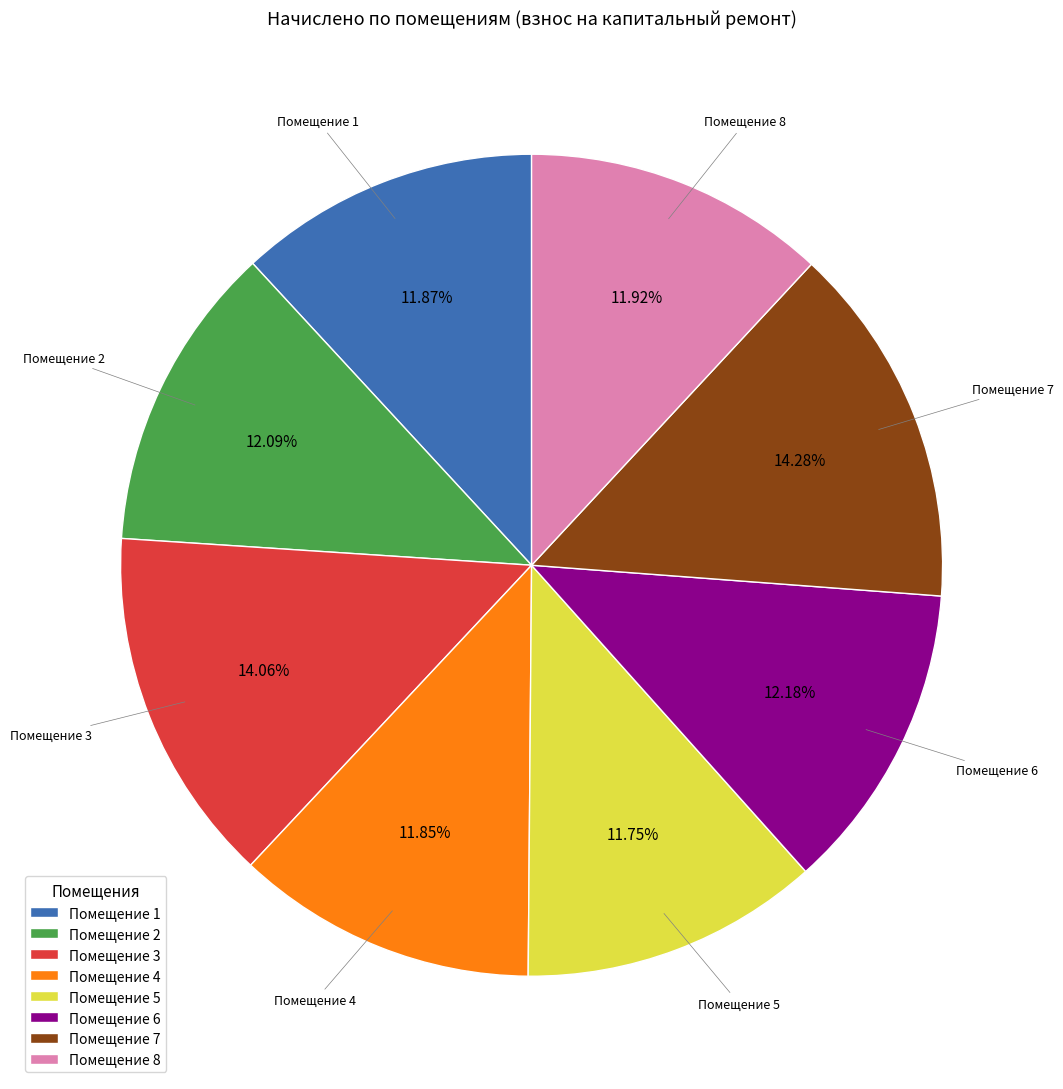

Approximately how many times larger is the value at Помещение 2 compared to Помещение 3?

0.9